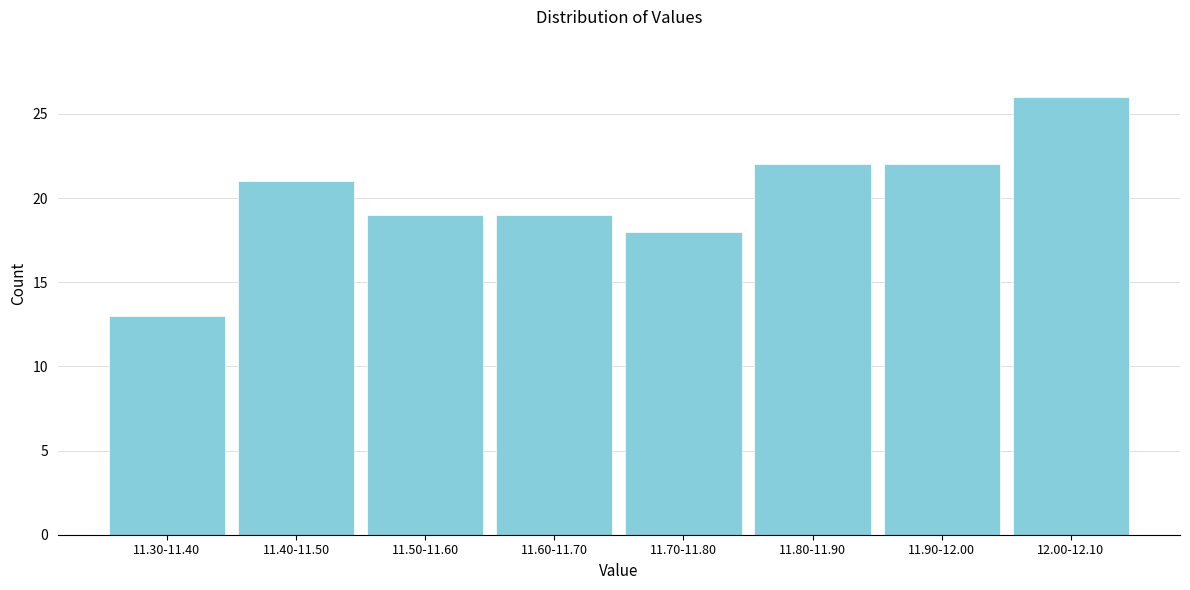

Reading left to right, list all the values displayed in this chart.

13	21	19	19	18	22	22	26